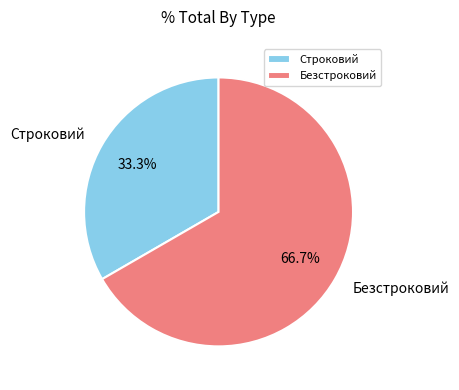

To the nearest percent, what is the combined percentage of Строковий and Безстроковий?

100%